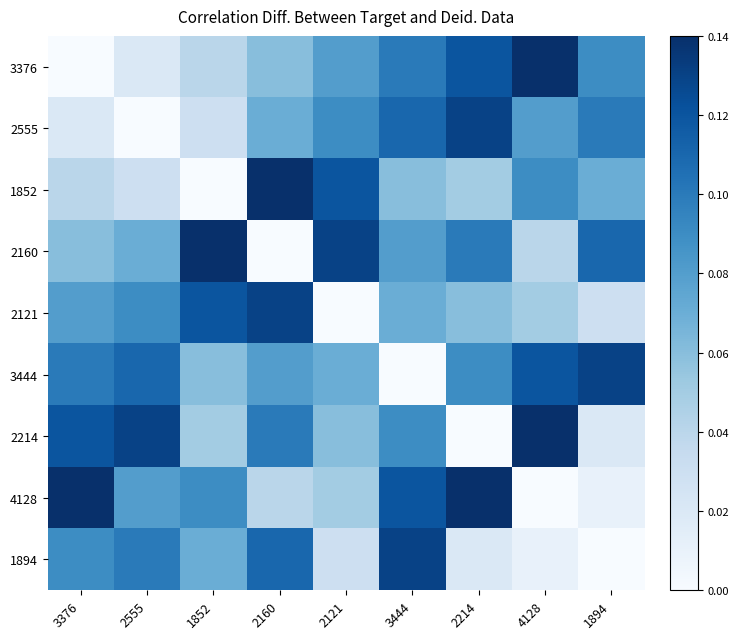

Count the number of data series in this chart.

9